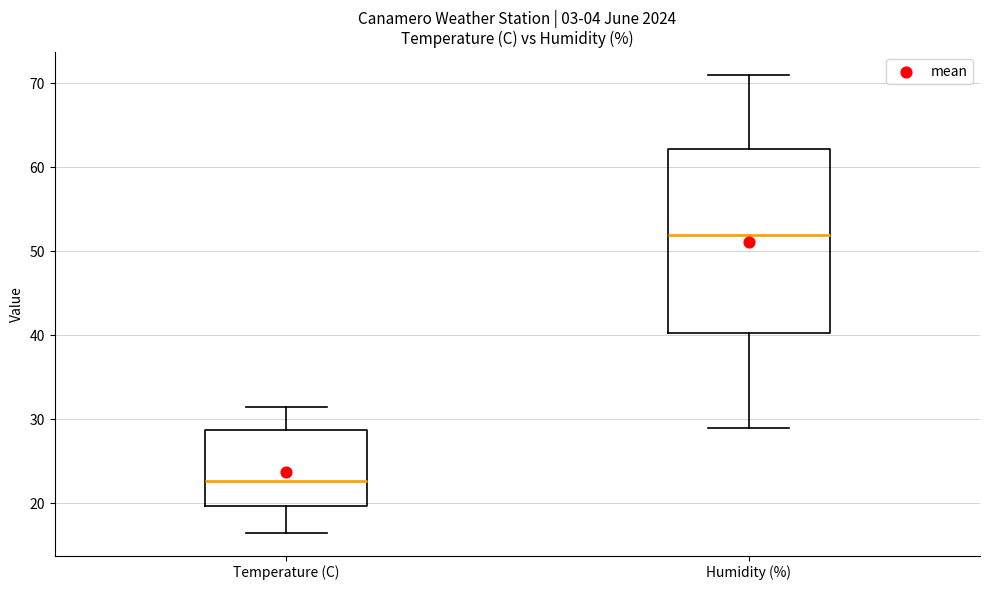

Reading left to right, read every box against the y-axis: the position of its median line, the range the box covers, and the ends of its whiskers. The values are not printed on the chart, so give them approximately, as read against the axis.

Temperature (C): median 23, box 20 to 29, whiskers 17 to 32
Humidity (%): median 52, box 40 to 62, whiskers 29 to 71